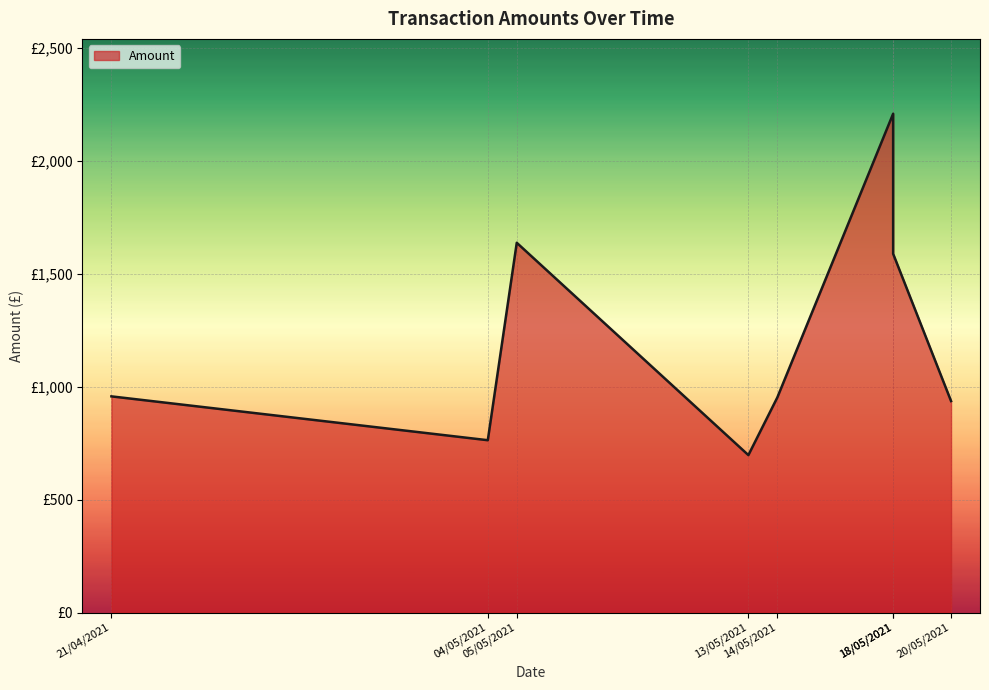

What is the difference between the values at 05/05/2021 and 20/05/2021?

700.7